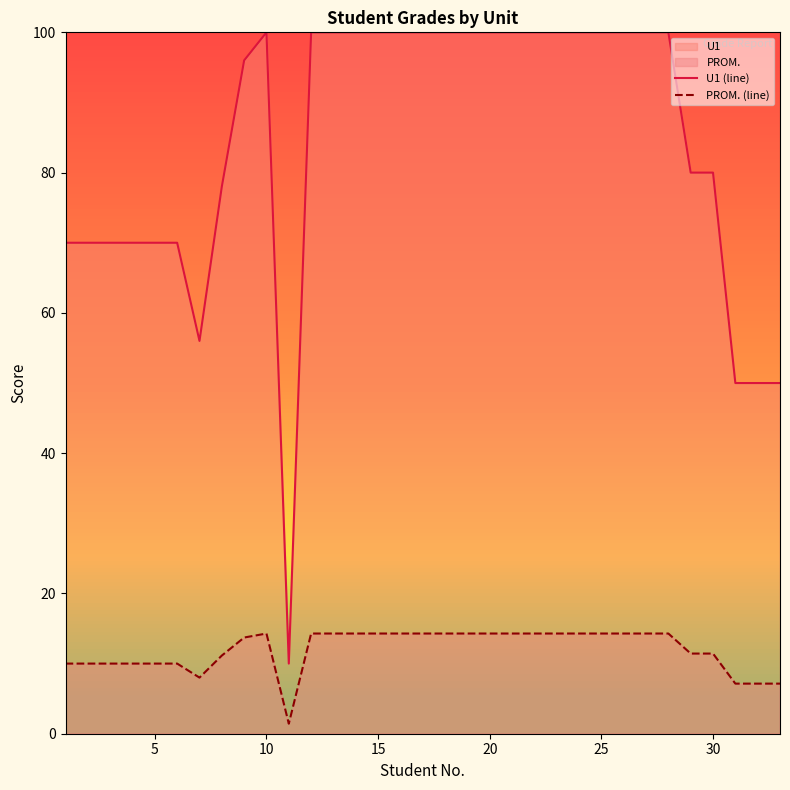

What is the maximum value for PROM. (line)?

14.3